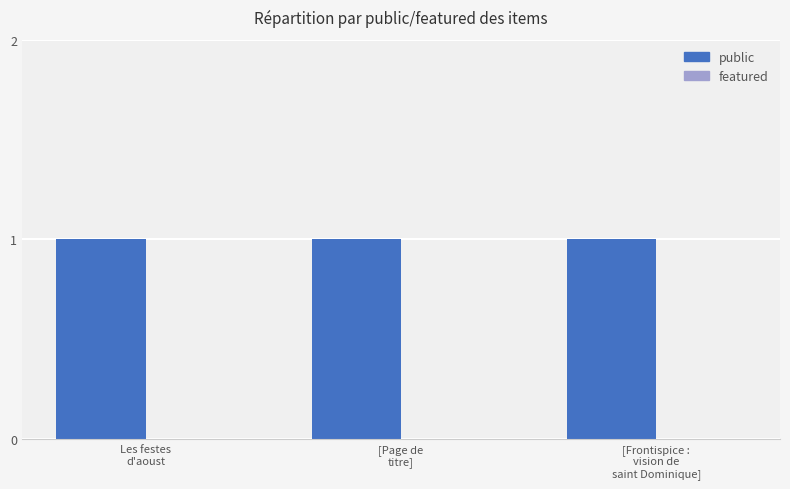

What is the total value across all series at [Page de
titre]?

1